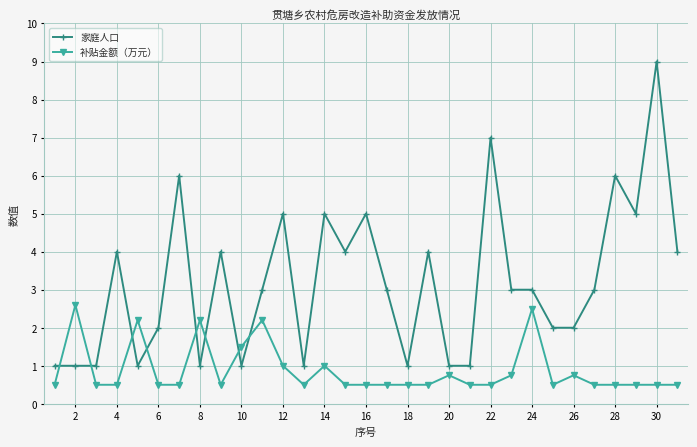

Which series has the largest range (max minus min)?

家庭人口